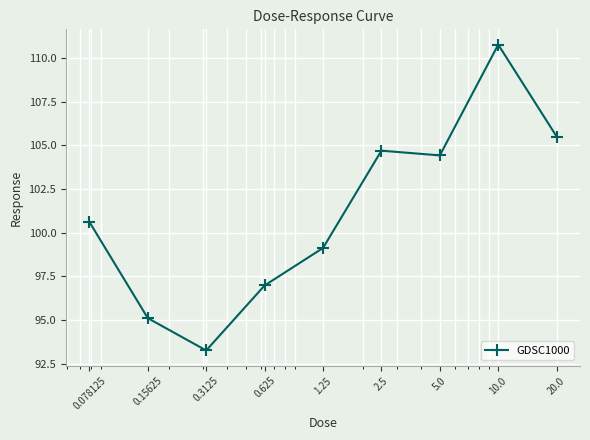

What is the difference between the second highest and second lowest values?

10.4